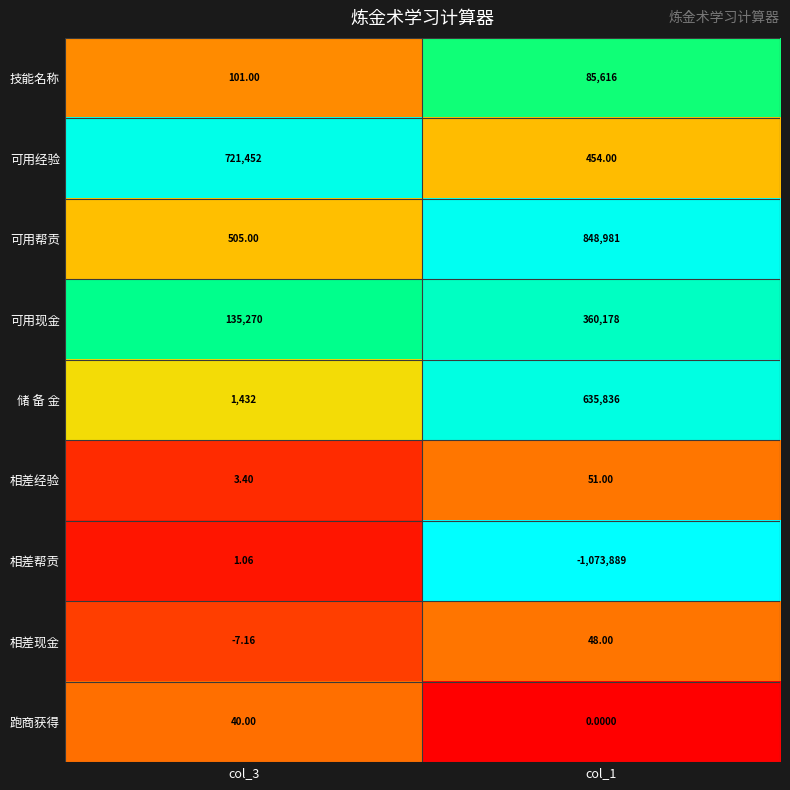

Rank the series by their maximum value, from lowest to highest.

相差帮贡, 跑商获得, 相差现金, 相差经验, 技能名称, 可用现金, 储 备 金, 可用经验, 可用帮贡